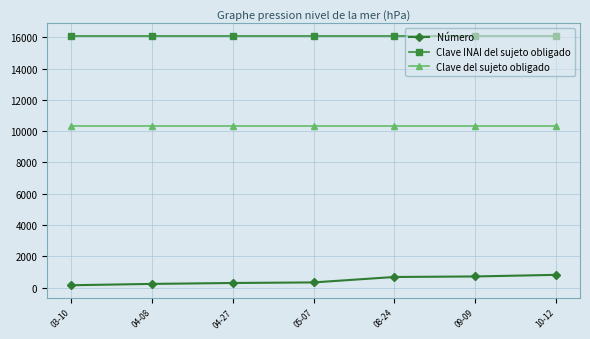

What is the minimum value for Clave INAI del sujeto obligado?

16101